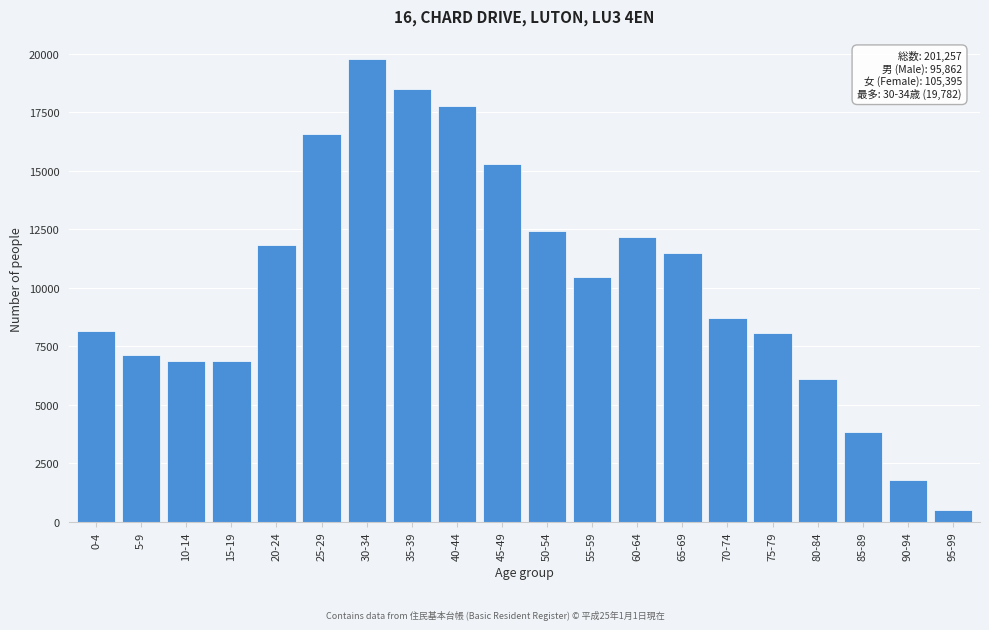

What is the difference between the second highest and minimum values?

17972